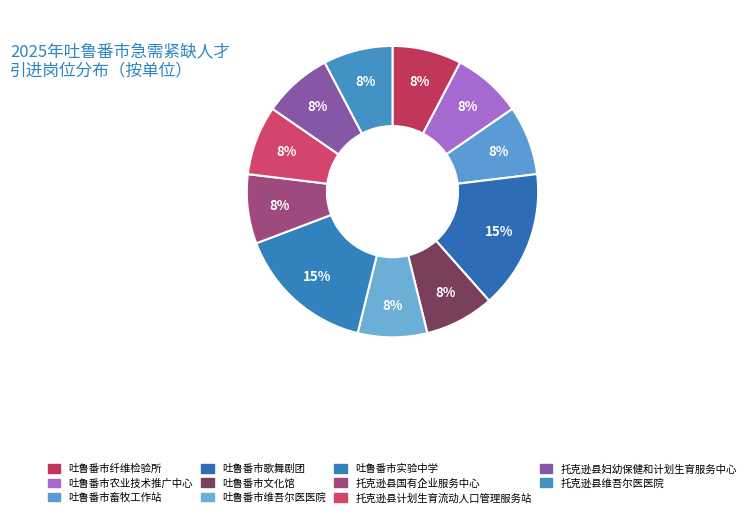

The 托克逊县国有企业服务中心 slice represents 8% of the pie. True or false?

True